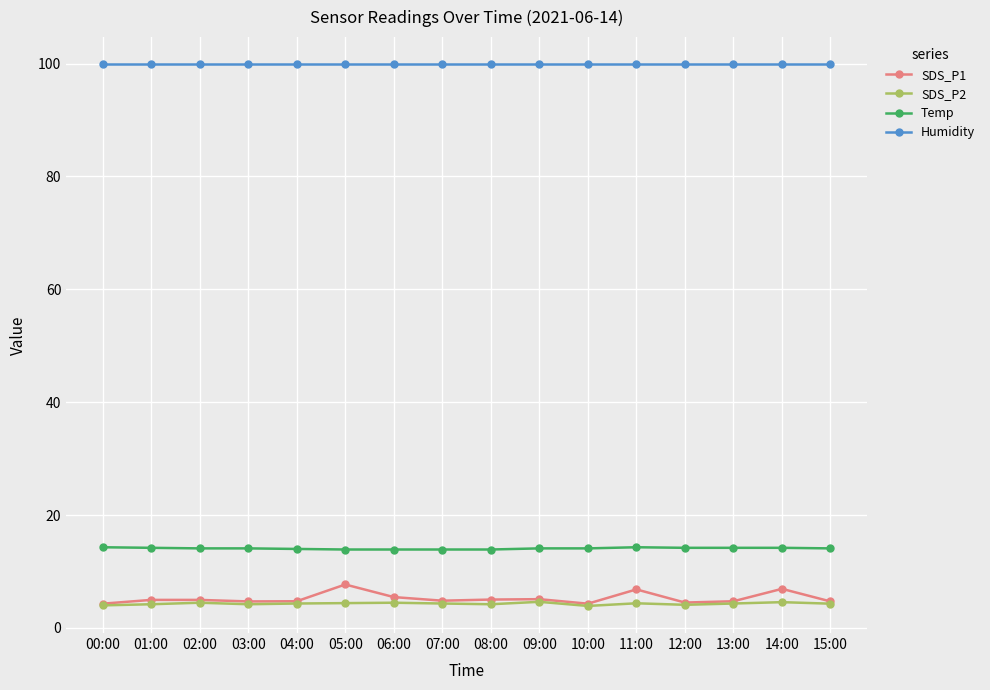

Which series has the widest spread of values?

SDS_P1